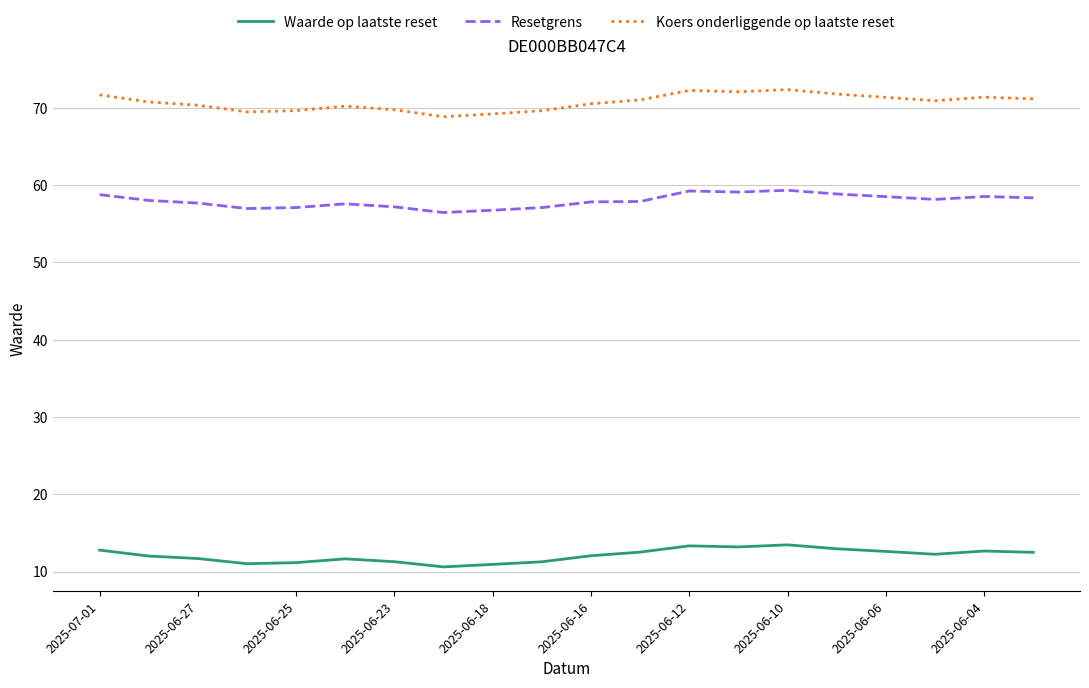

Rank the series by their average value, from lowest to highest.

Waarde op laatste reset, Resetgrens, Koers onderliggende op laatste reset